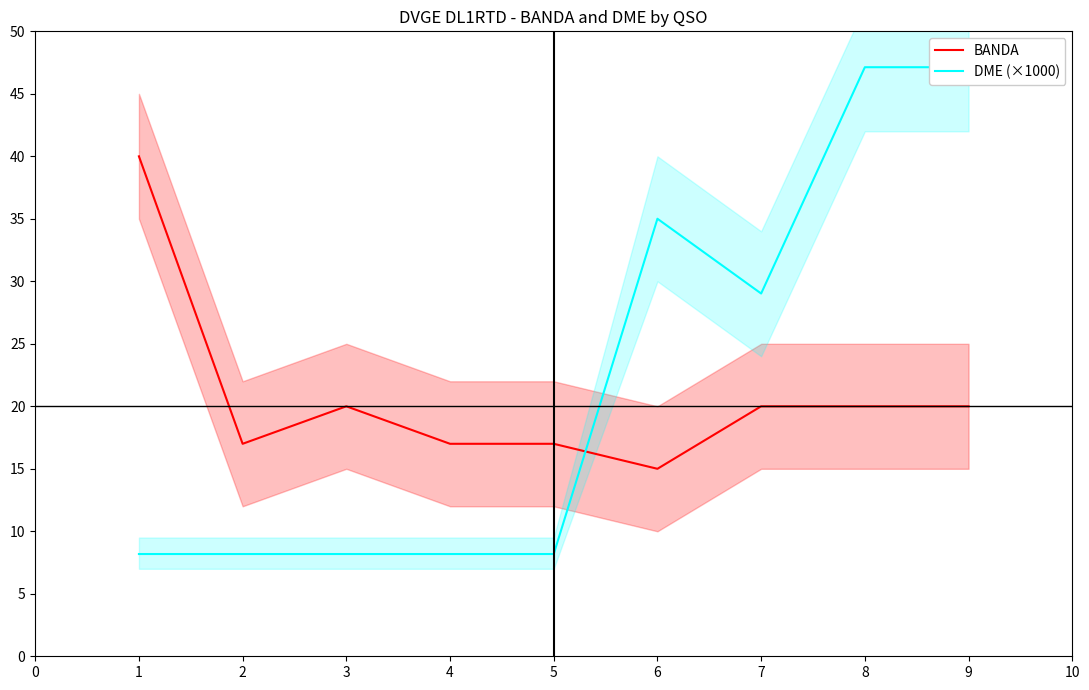

List the series in order of their overall mean, lowest first.

BANDA, DME (×1000)